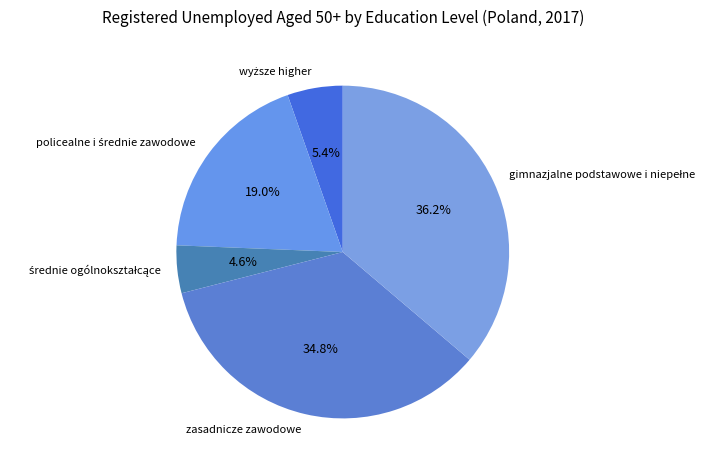

Count the number of slices in the pie.

5